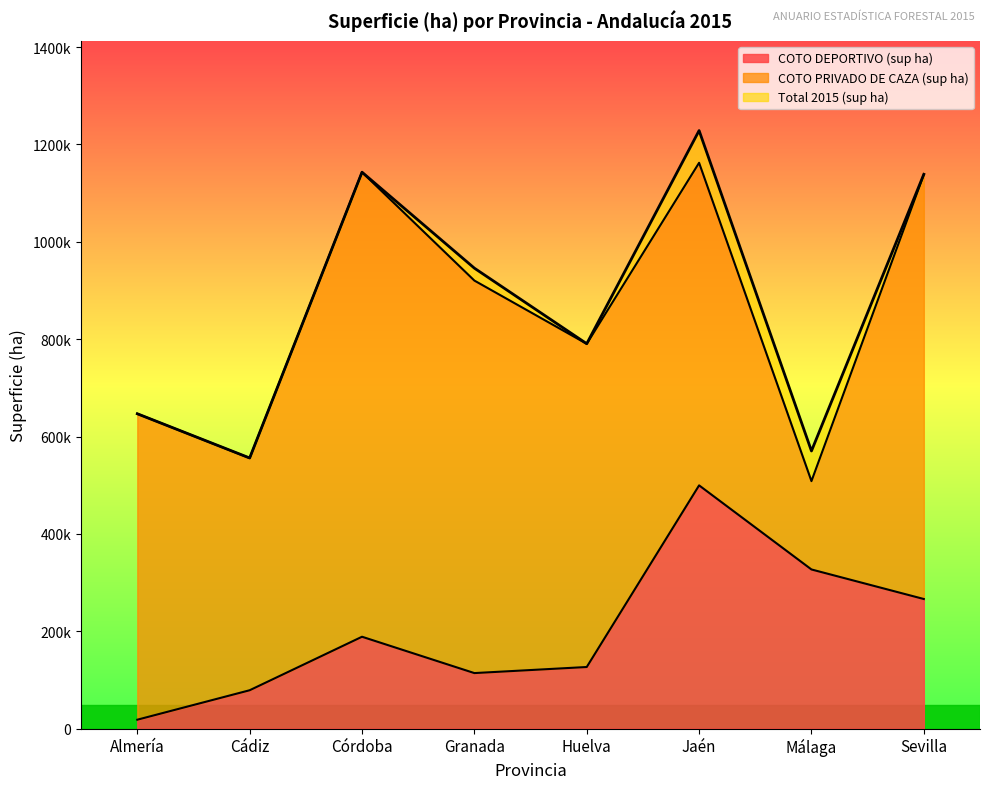

Which series changed the most between Cádiz and Málaga?

COTO DEPORTIVO (sup ha)